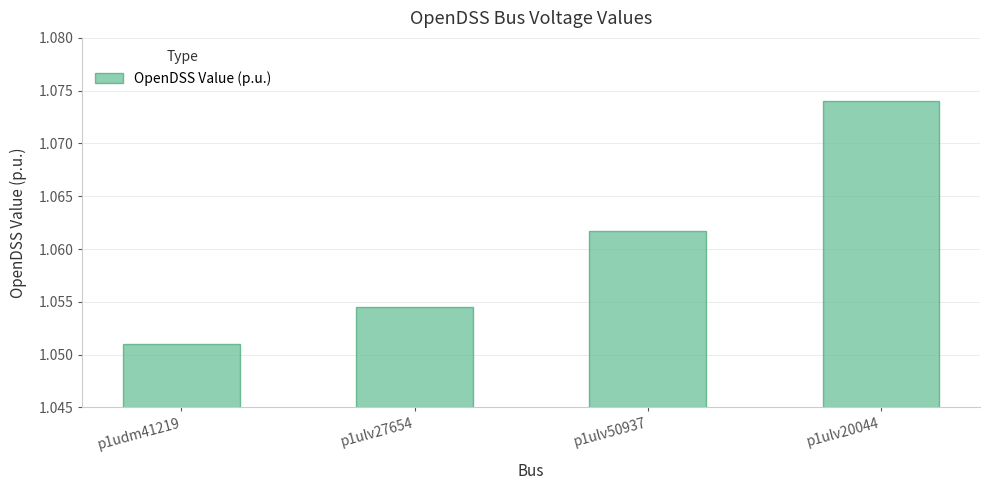

List the labels in order of value, smallest first.

p1udm41219, p1ulv27654, p1ulv50937, p1ulv20044